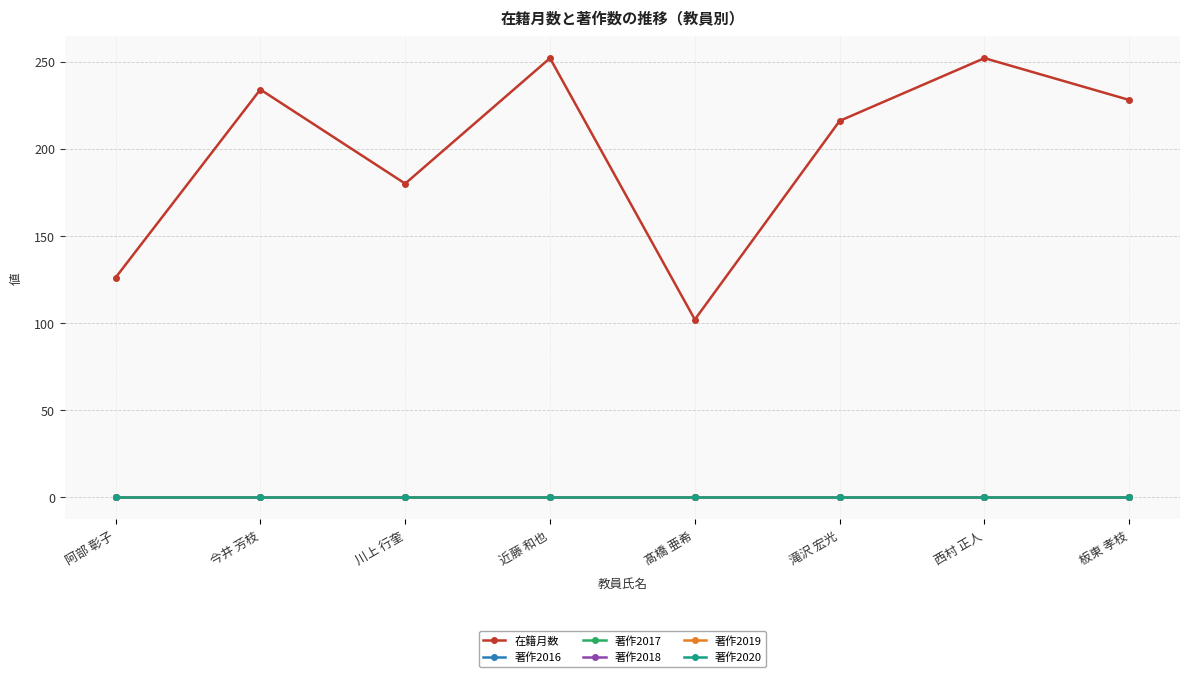

List the labels in order of 著作2016 value, smallest first.

阿部 彰子, 今井 芳枝, 川上 行奎, 近藤 和也, 髙橋 亜希, 滝沢 宏光, 西村 正人, 板東 孝枝